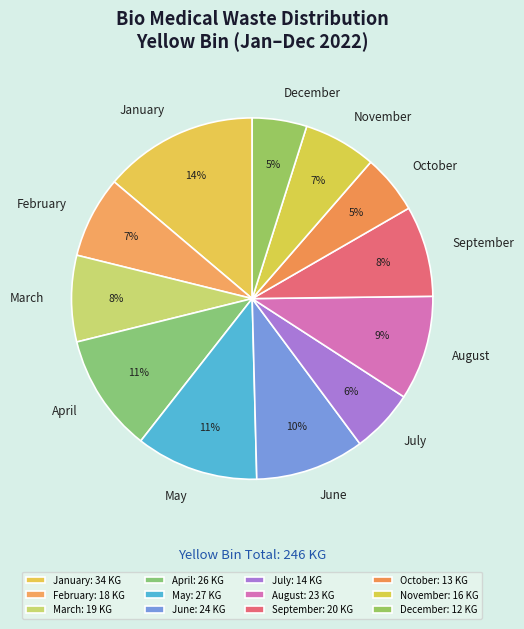

Combined, do June and January account for over 50%?

No